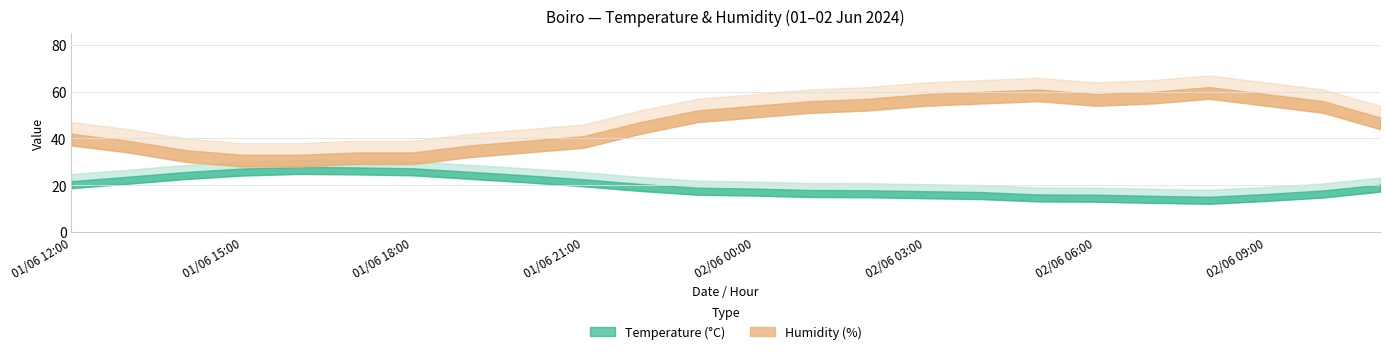

True or false: Humidity (%) has more than 0 interior local peaks.

True